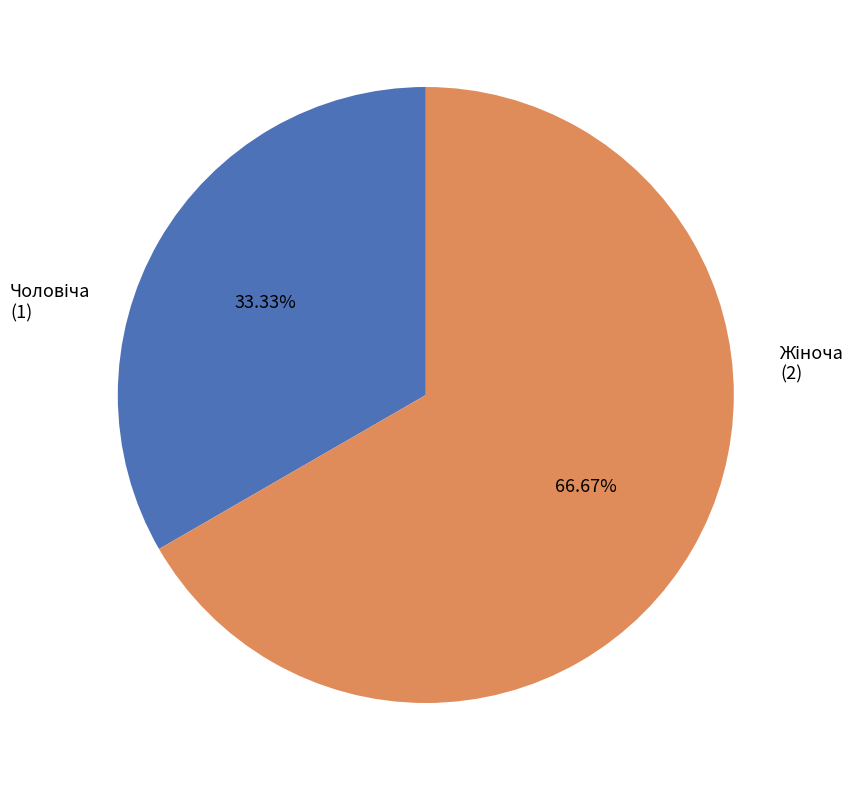

Which category has the biggest portion of the pie?

Жіноча